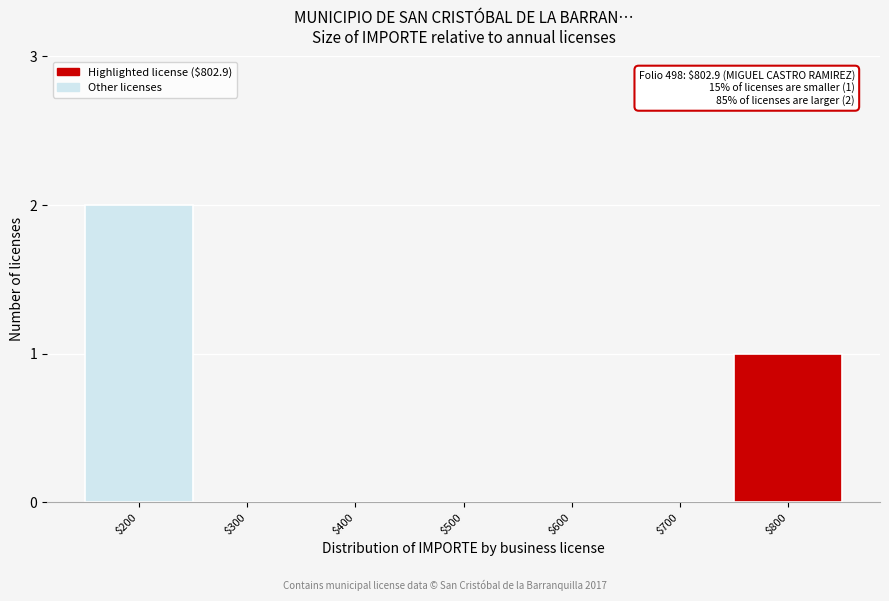

Is it true that the value at $300 is 0?

True